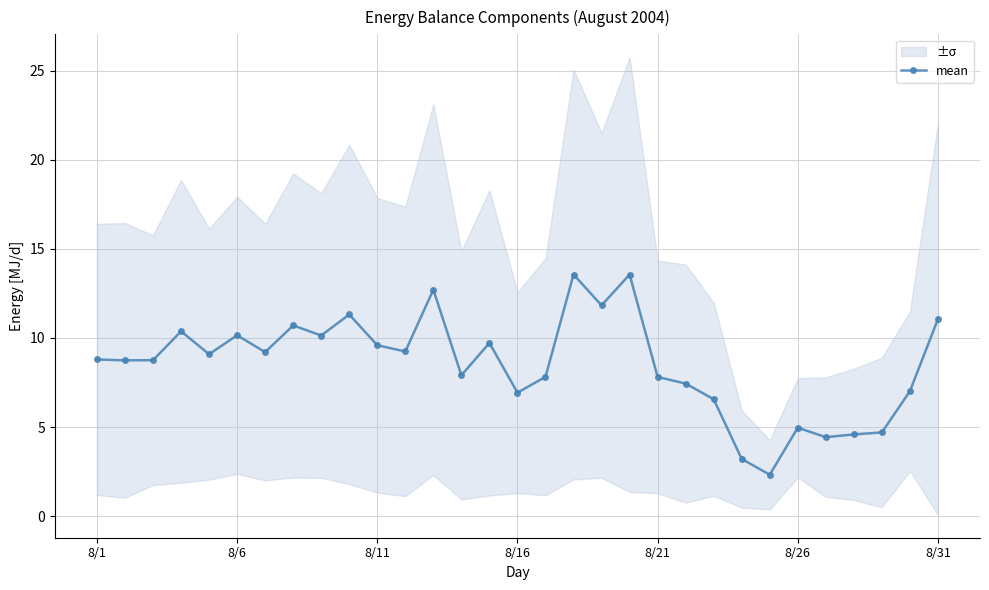

True or false: mean has more than 0 interior local peaks.

True